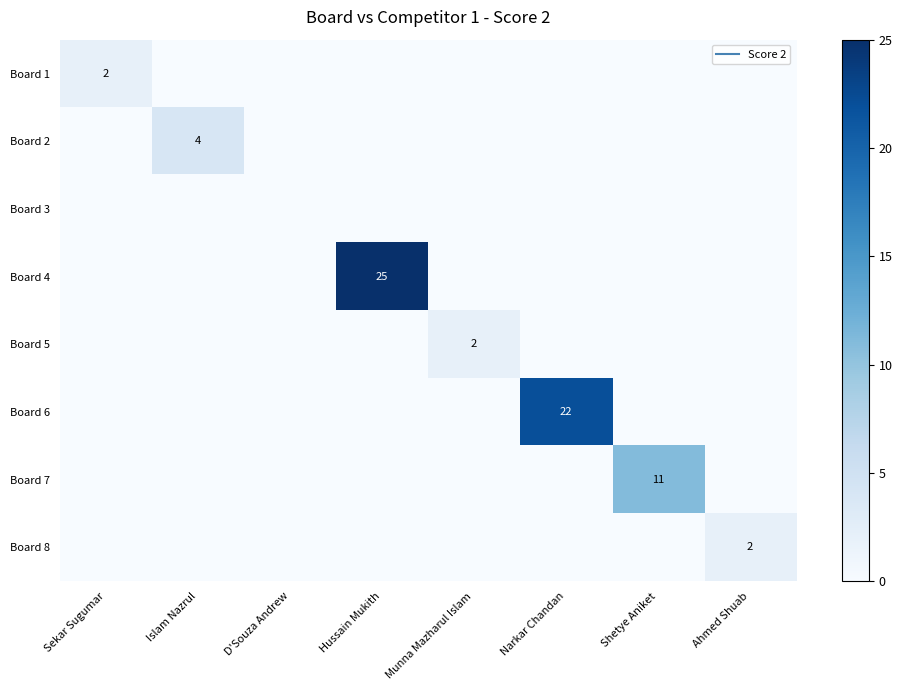

What is the spread (max minus min) of values at Munna Mazharul Islam?

2